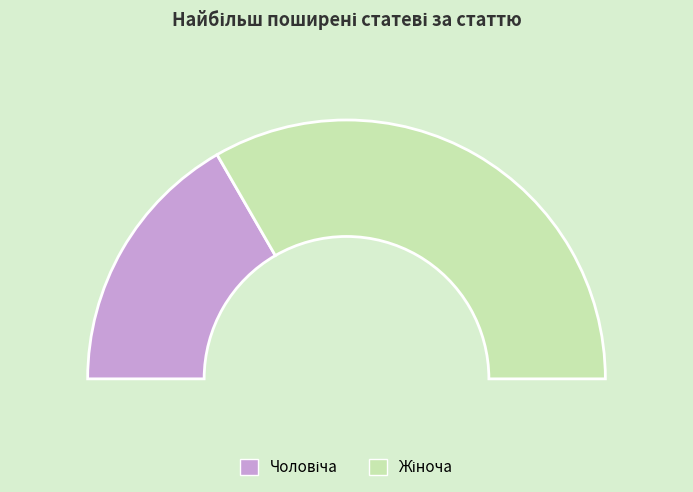

Rank the categories by value from lowest to highest.

Чоловіча, Жіноча